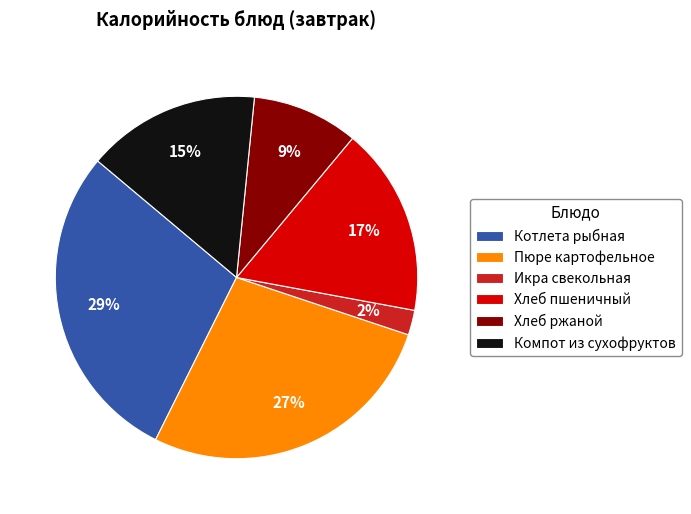

Does Котлета рыбная account for over 50% of the chart?

No